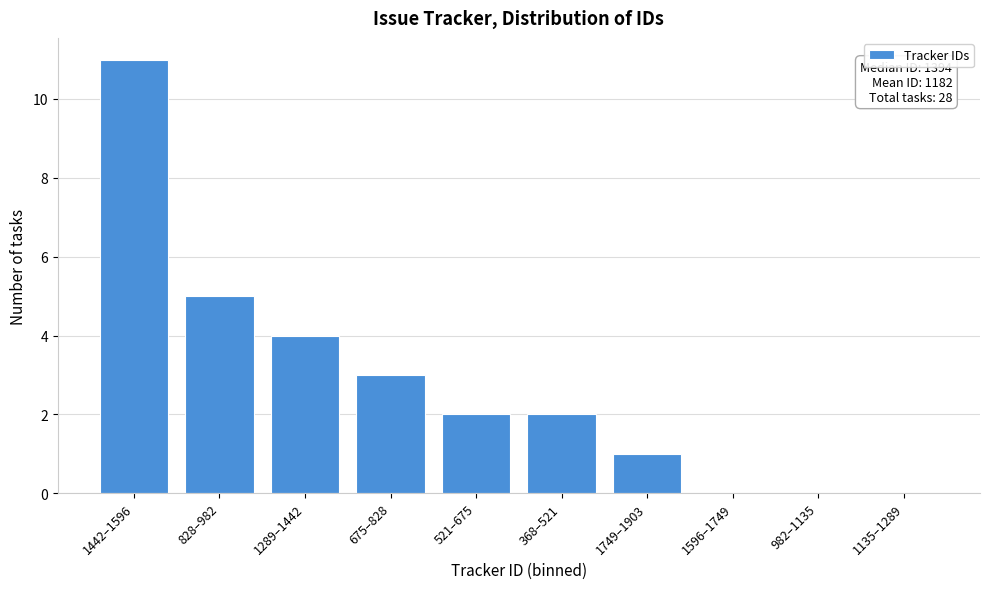

Reading left to right, extract all data points from this chart.

1442–1596=11	828–982=5	1289–1442=4	675–828=3	521–675=2	368–521=2	1749–1903=1	1596–1749=0	982–1135=0	1135–1289=0